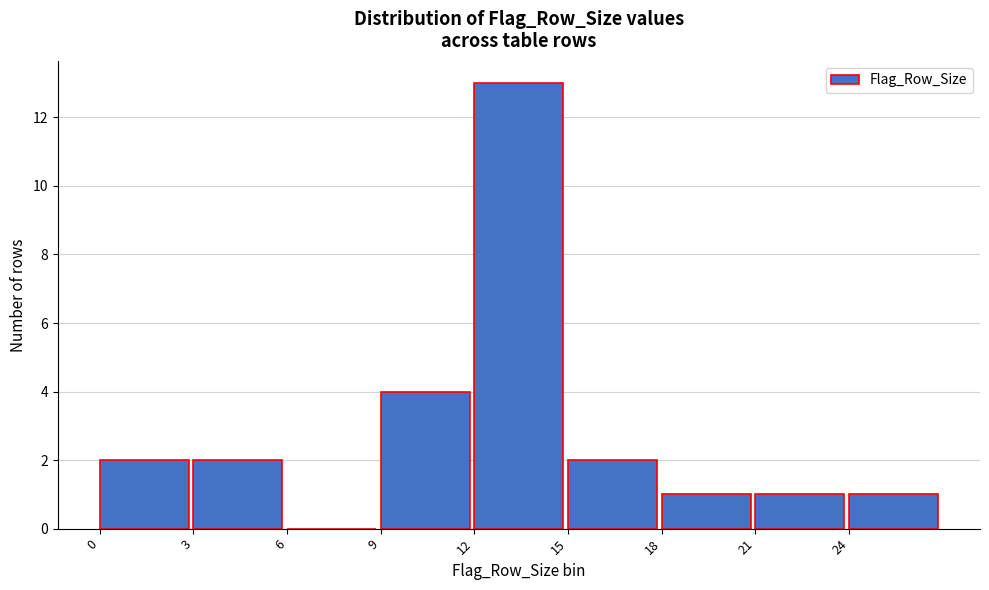

Reading left to right, transcribe this chart: for each bar, give the range it covers on the x-axis and its height. The values are not printed on the chart, so give them approximately, as read against the axis.

0 to 3: 2
3 to 6: 2
6 to 9: 0
9 to 12: 4
12 to 15: 13
15 to 18: 2
18 to 21: 1
21 to 24: 1
24 to 27: 1